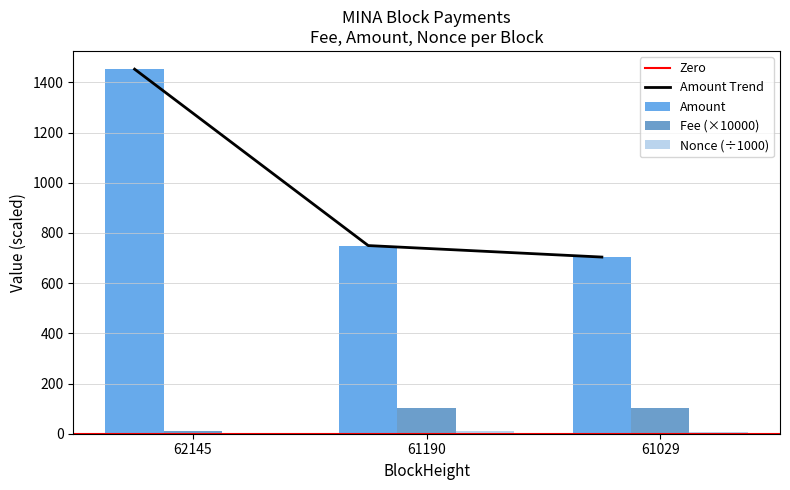

What is the difference between the maximum and minimum values in the Nonce series?

9.1